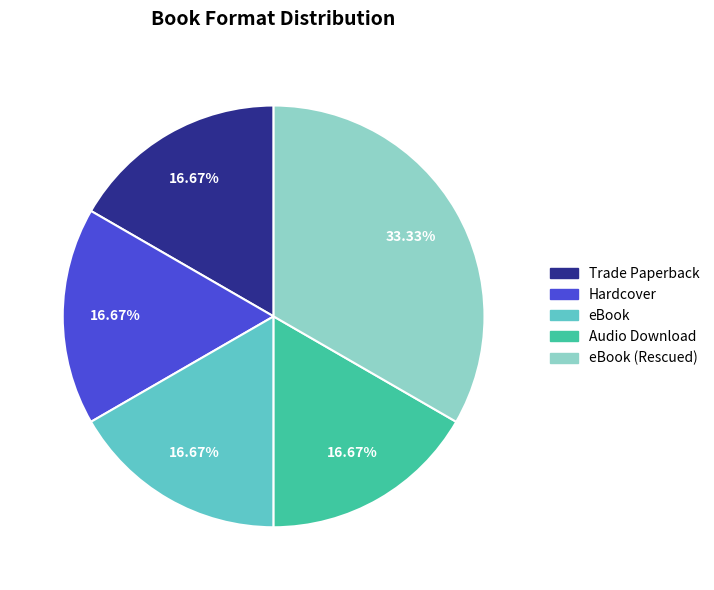

Count the number of slices in the pie.

5